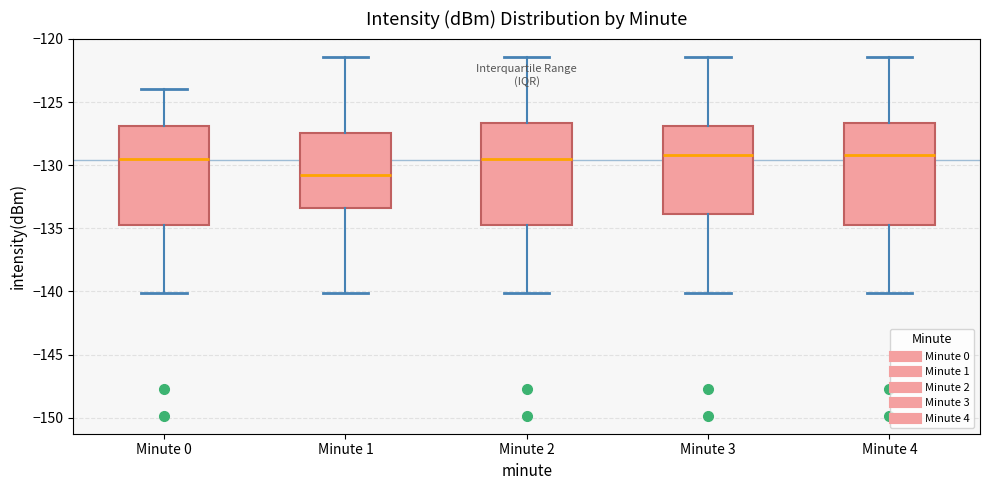

Reading left to right, transcribe this box plot: for each box, give where its median line is, the range the box spans, and where its two whiskers end, as read against the y-axis. The values are not printed on the chart, so give them approximately, as read against the axis.

Minute 0: median -129.5, box -135.0 to -127.0, whiskers -140.0 to -124.0
Minute 1: median -131.0, box -133.5 to -127.5, whiskers -140.0 to -121.5
Minute 2: median -129.5, box -135.0 to -126.5, whiskers -140.0 to -121.5
Minute 3: median -129.0, box -134.0 to -127.0, whiskers -140.0 to -121.5
Minute 4: median -129.0, box -135.0 to -126.5, whiskers -140.0 to -121.5